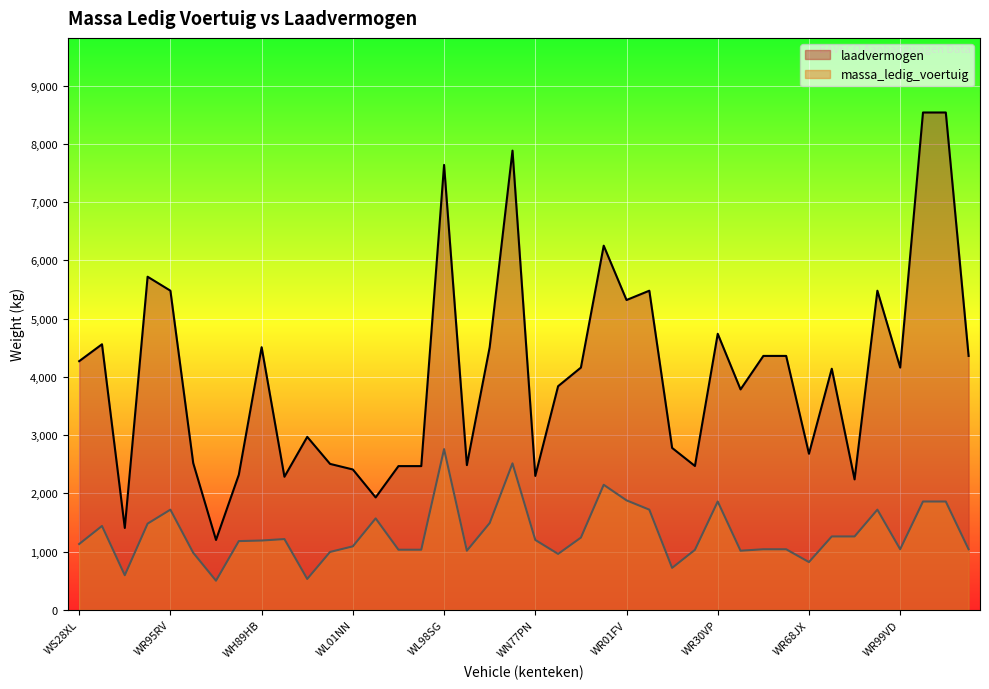

What is the value of the massa_ledig_voertuig point at the 36th from the left?

1720